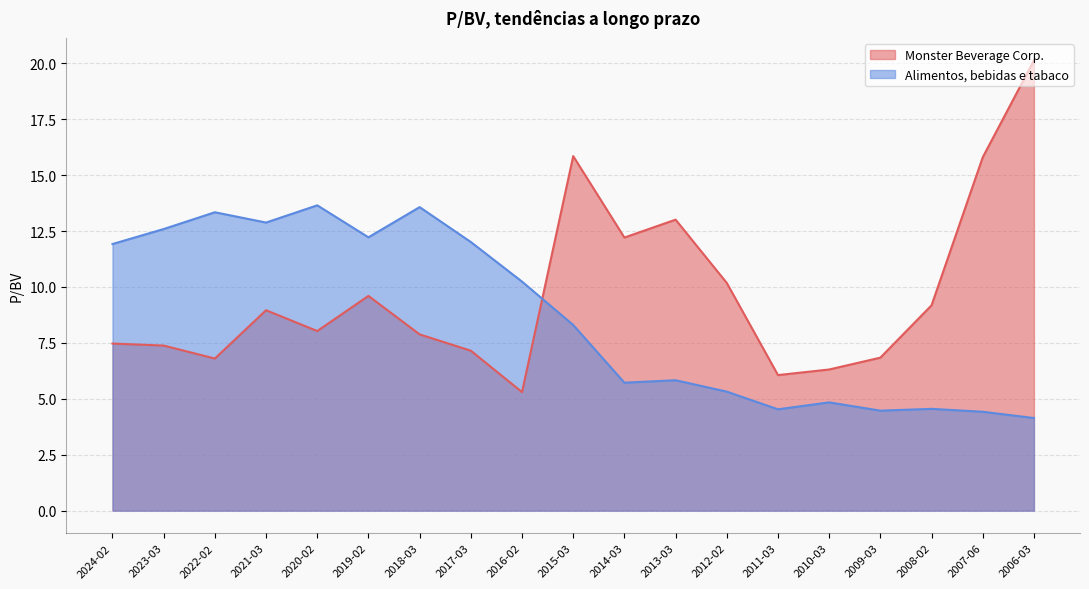

True or false: Monster Beverage Corp. has more than 2 interior local peaks.

True